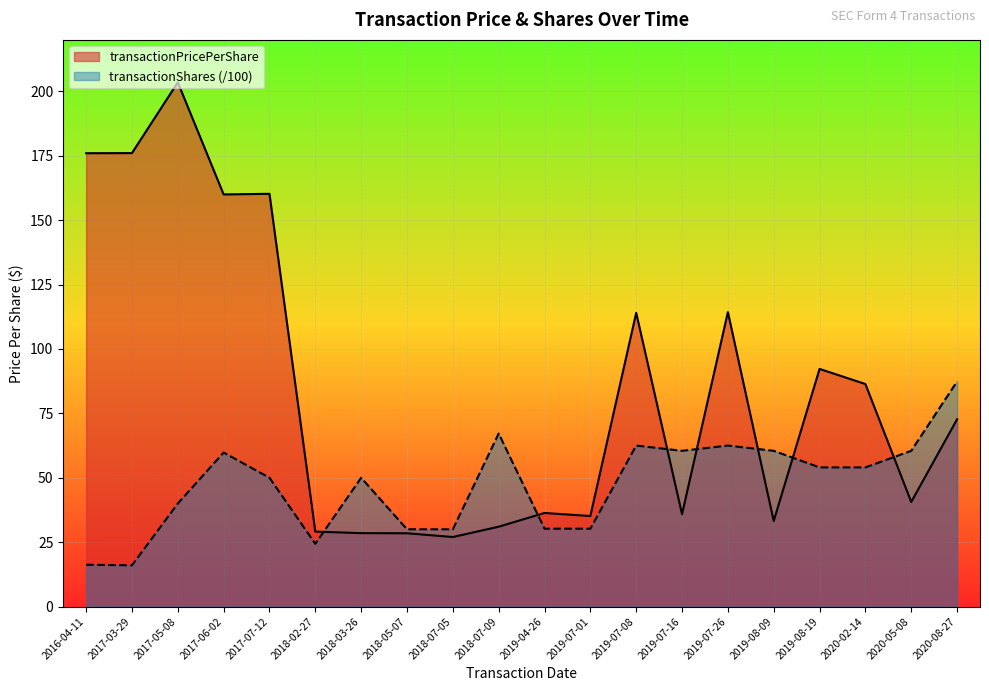

True or false: transactionShares has a value of 16.0 at 2017-03-29.

True